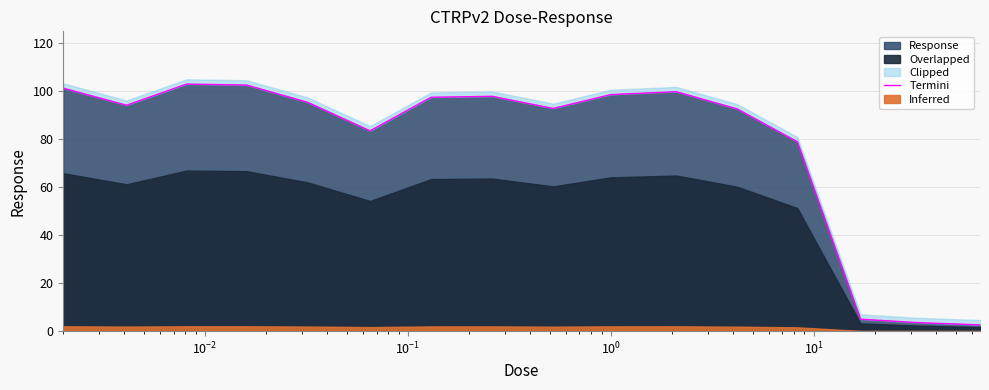

What is the average value?

78.1